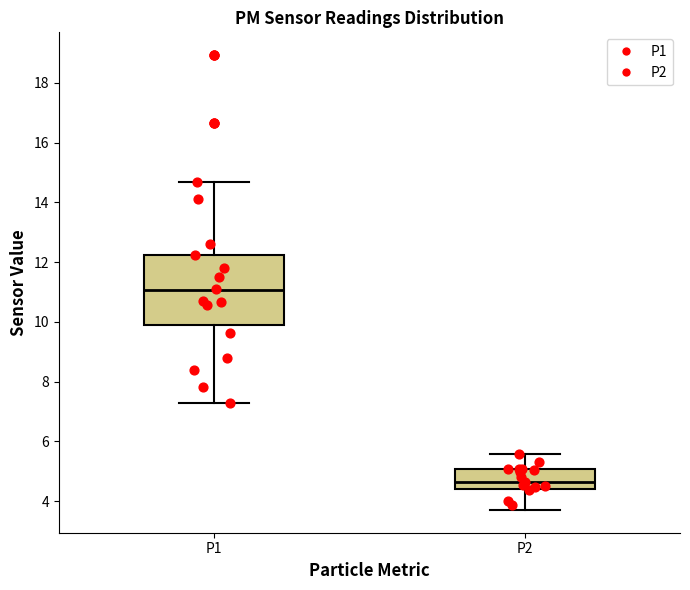

Where does the median line of the box for P1 sit on the y-axis? The values are not printed on the chart, so give them approximately, as read against the axis.

11.0